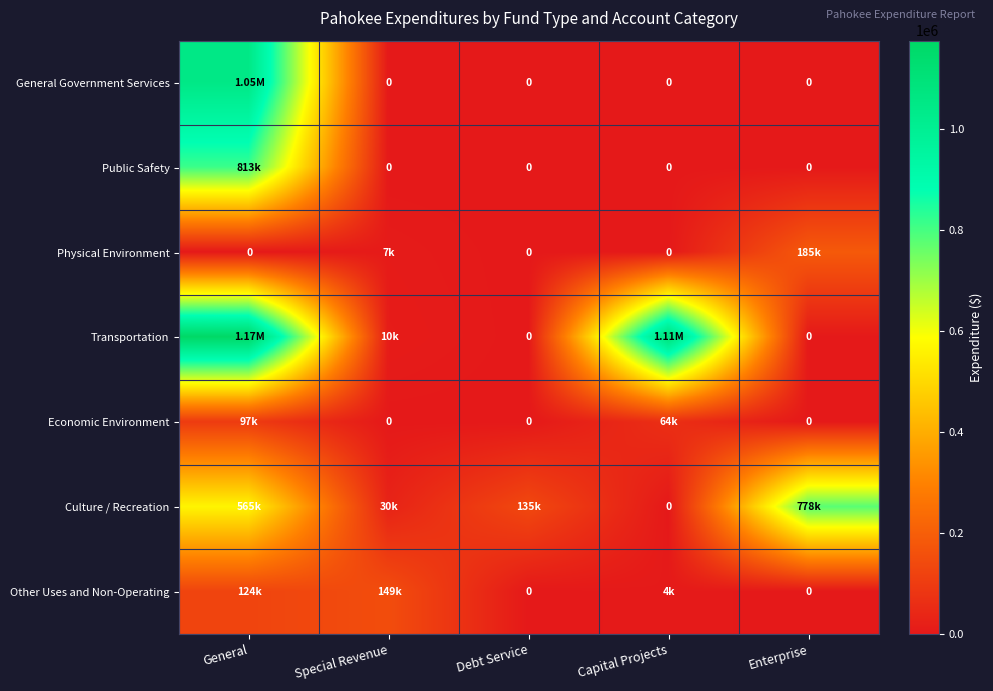

Between General and Special Revenue, which series saw the biggest shift?

Transportation